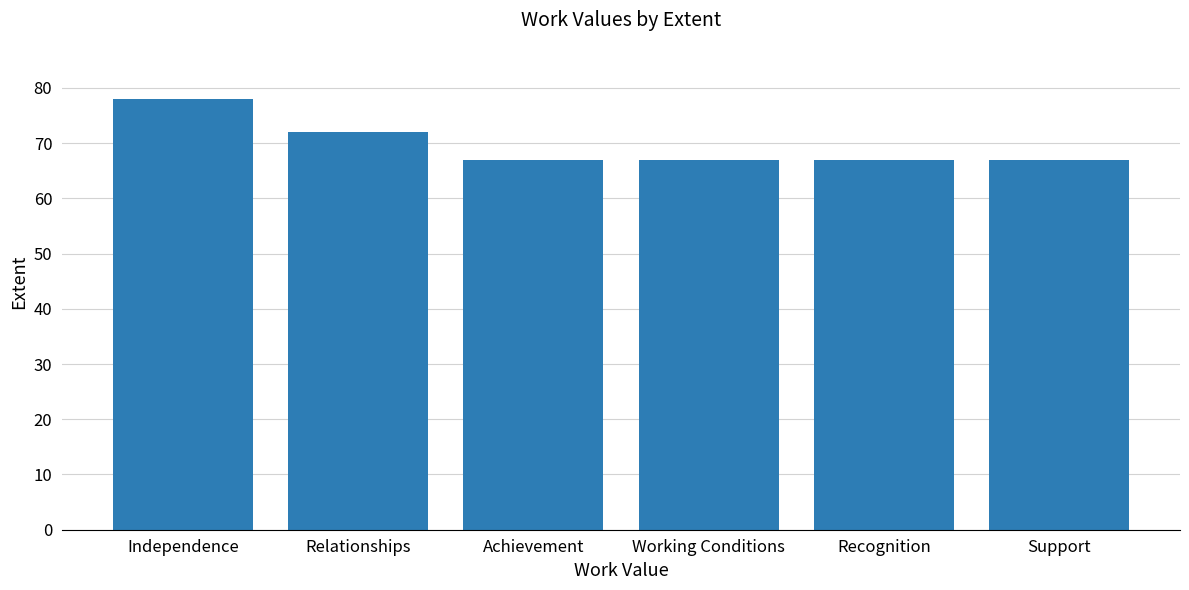

Approximately how many times larger is the value at Support compared to Recognition?

1.0